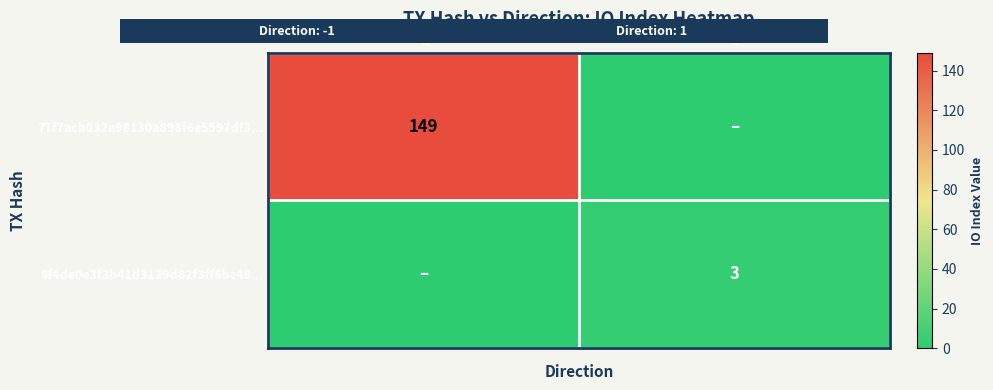

Which has a higher value, 1 or -1?

-1